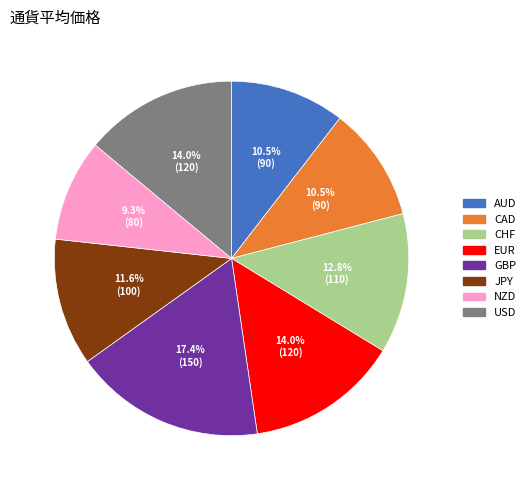

To the nearest percent, what is the average slice percentage?

12%